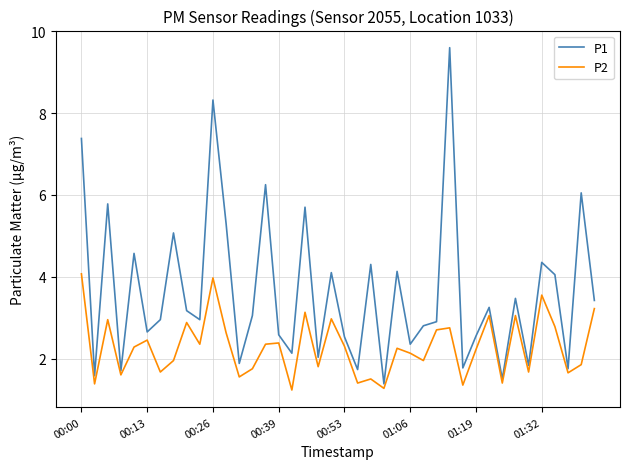

What is the minimum value shown in the chart?

1.2